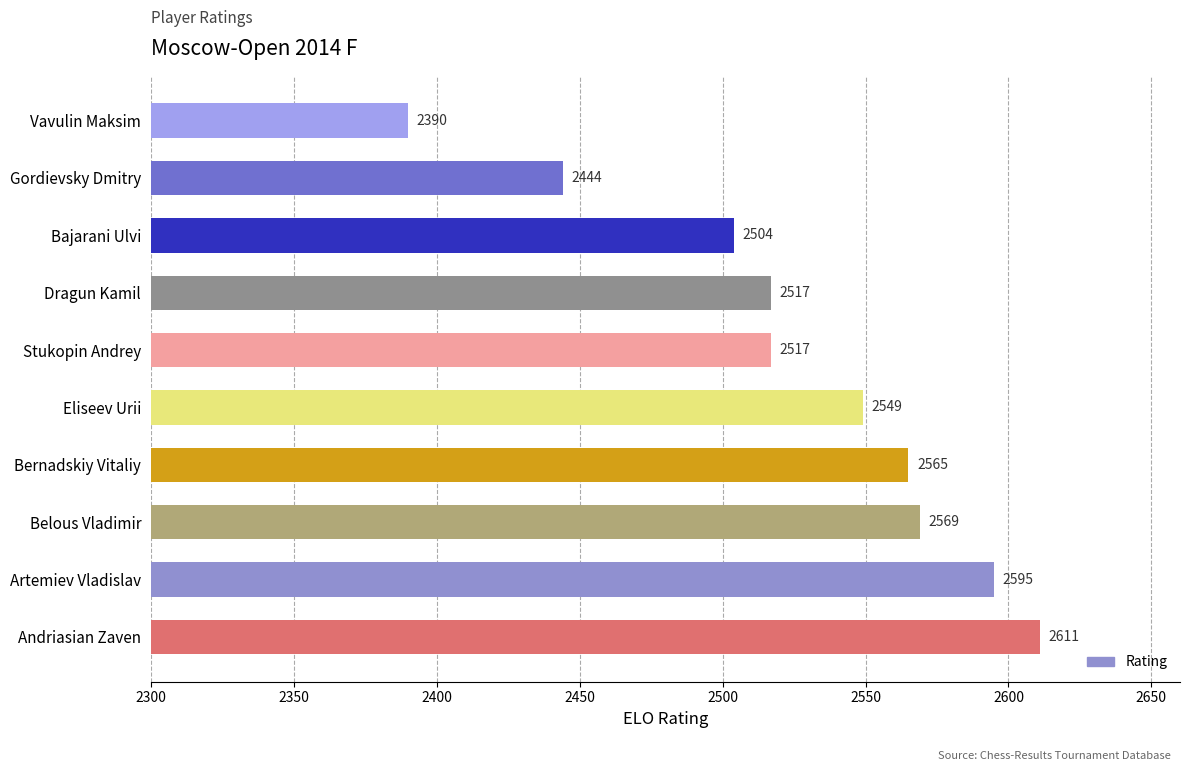

Which label corresponds to the smallest value in the chart?

Vavulin Maksim